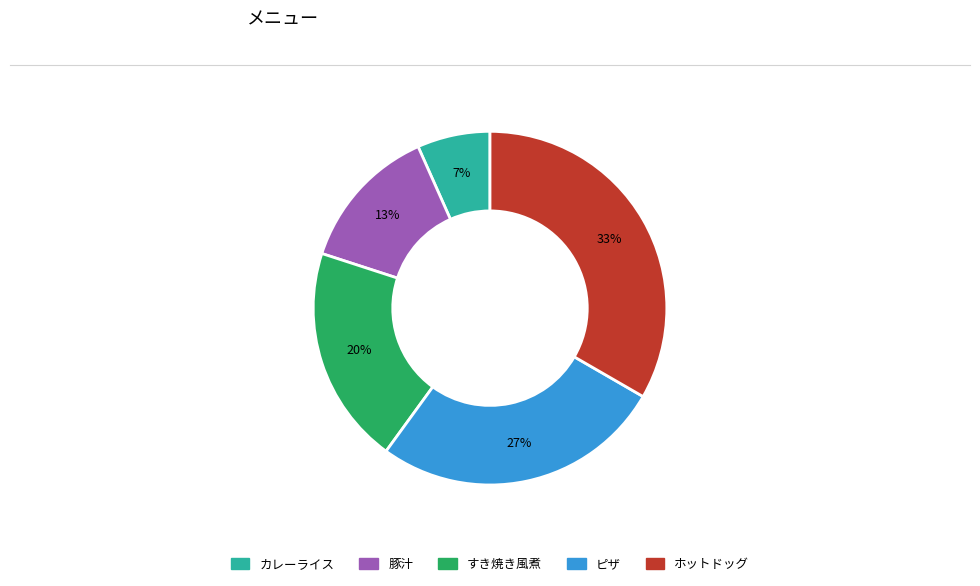

To the nearest percent, what is the average slice percentage?

20%